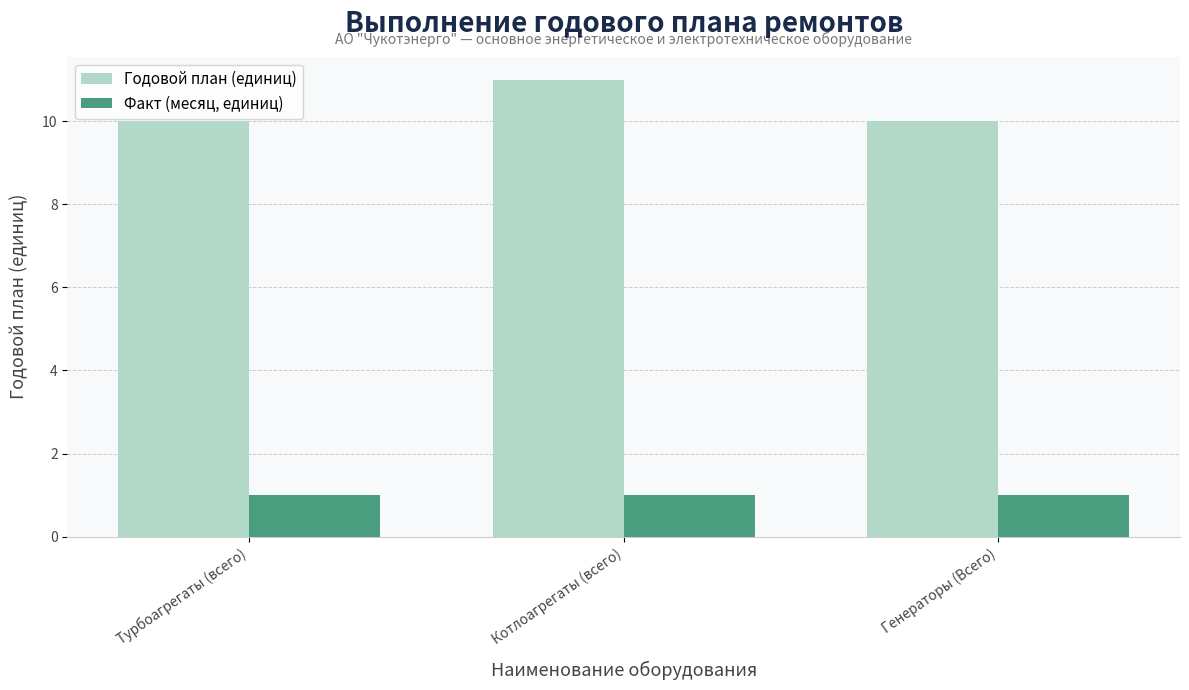

What is the average value of the Факт (месяц, единиц) series?

1